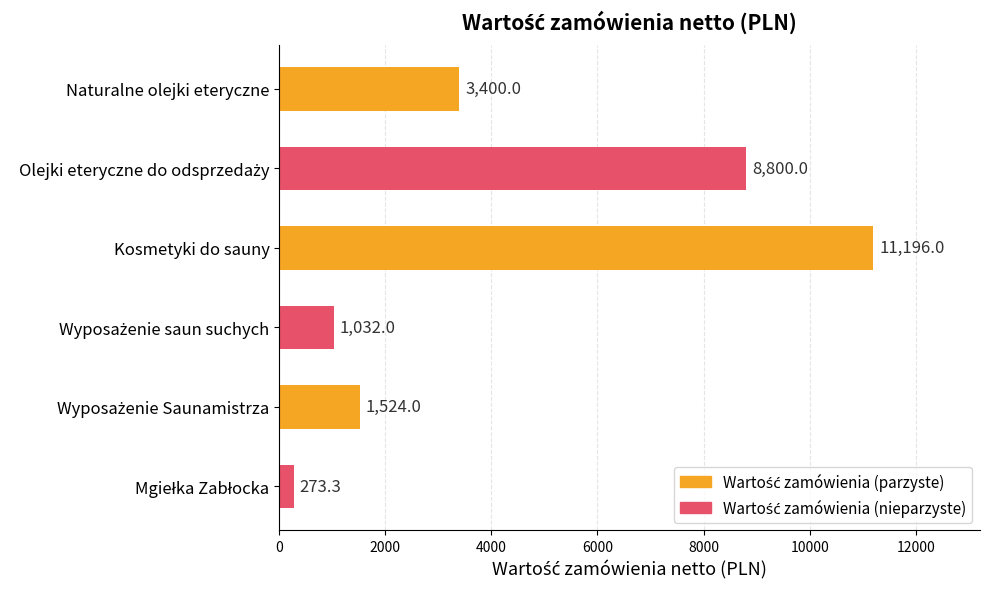

What is the value of the 6th bar from the top?

273.3